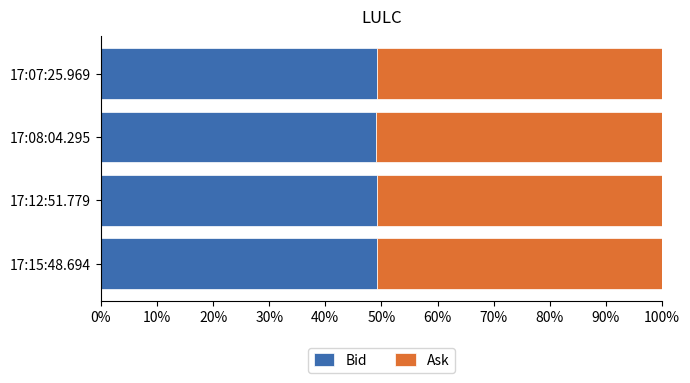

True or false: Bid has a value of 49.1 at 17:15:48.694.

True